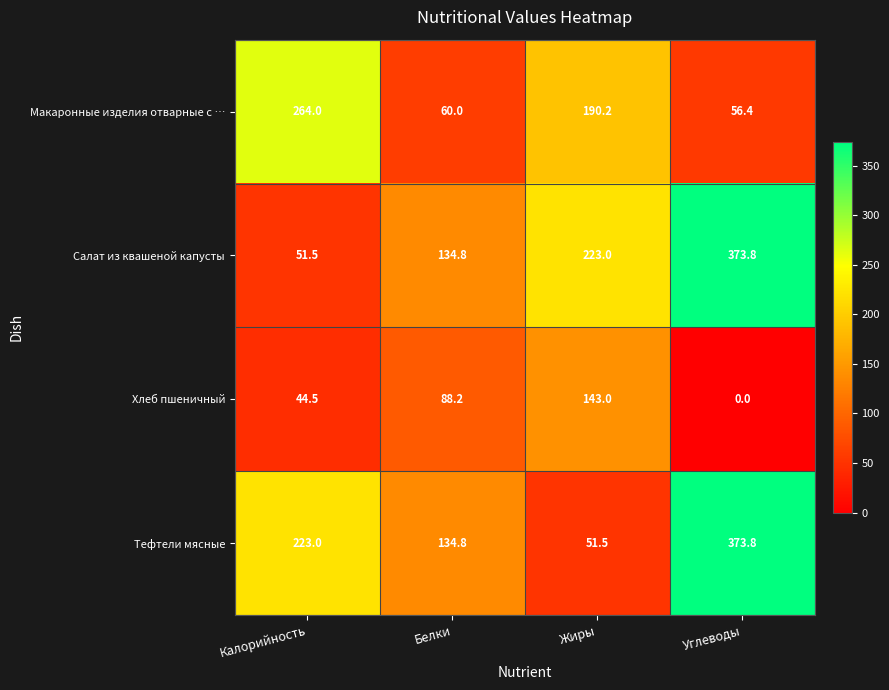

What is the sum of the Хлеб пшеничный values at Жиры and Калорийность?

187.5